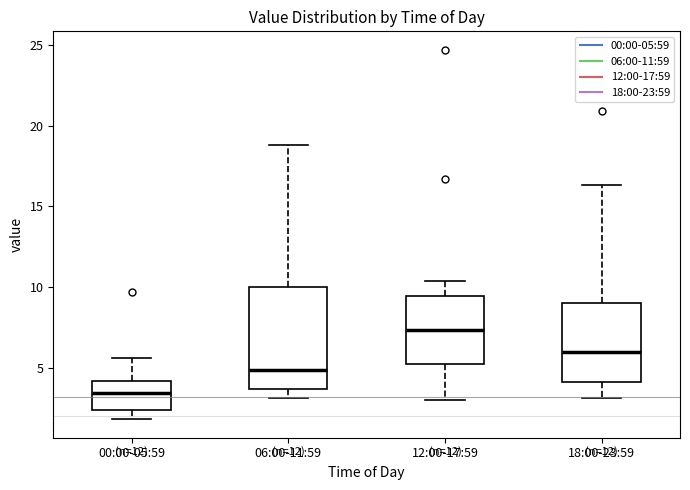

Which box's median line is the highest?

12:00-17:59